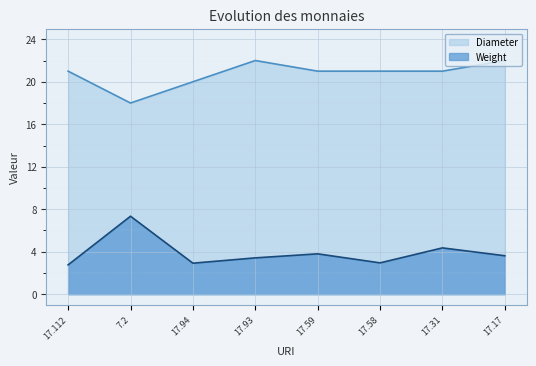

What is the difference between the maximum and minimum values in the Diameter series?

4.0